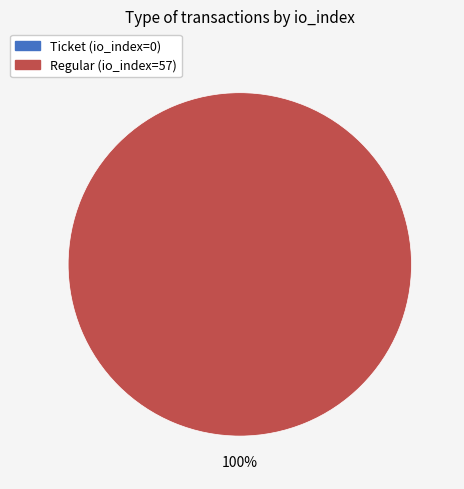

To the nearest percent, what is the difference between the Ticket (io_index=0) and Regular (io_index=57) slice percentages?

100%